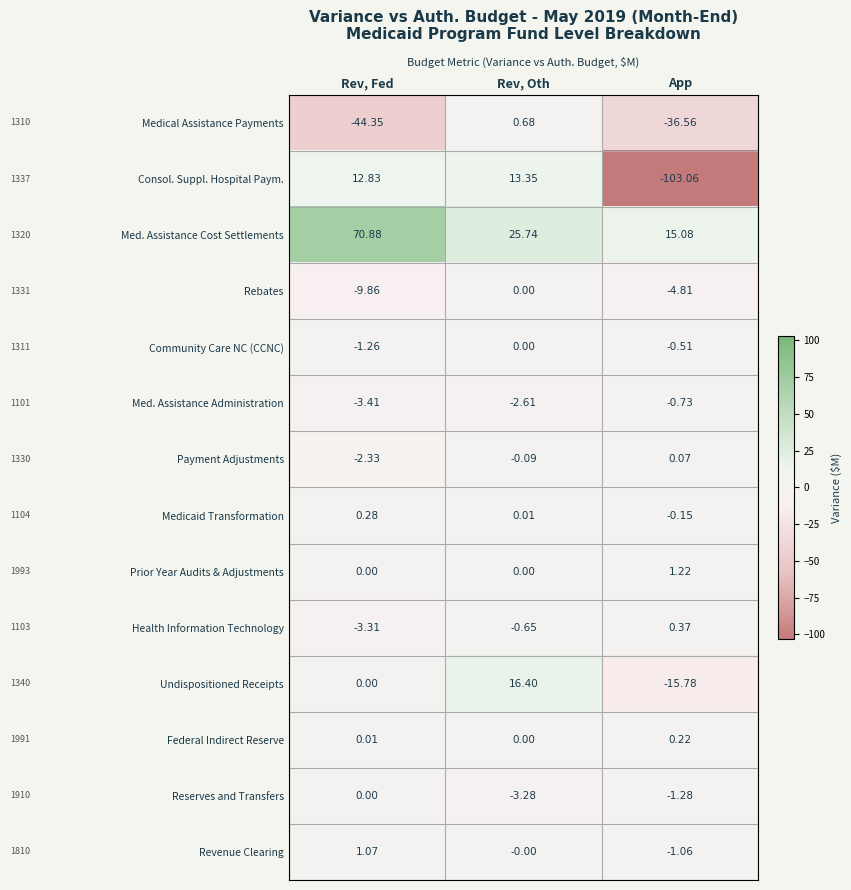

Which series has the largest range (max minus min)?

Consol. Suppl. Hospital Paym.